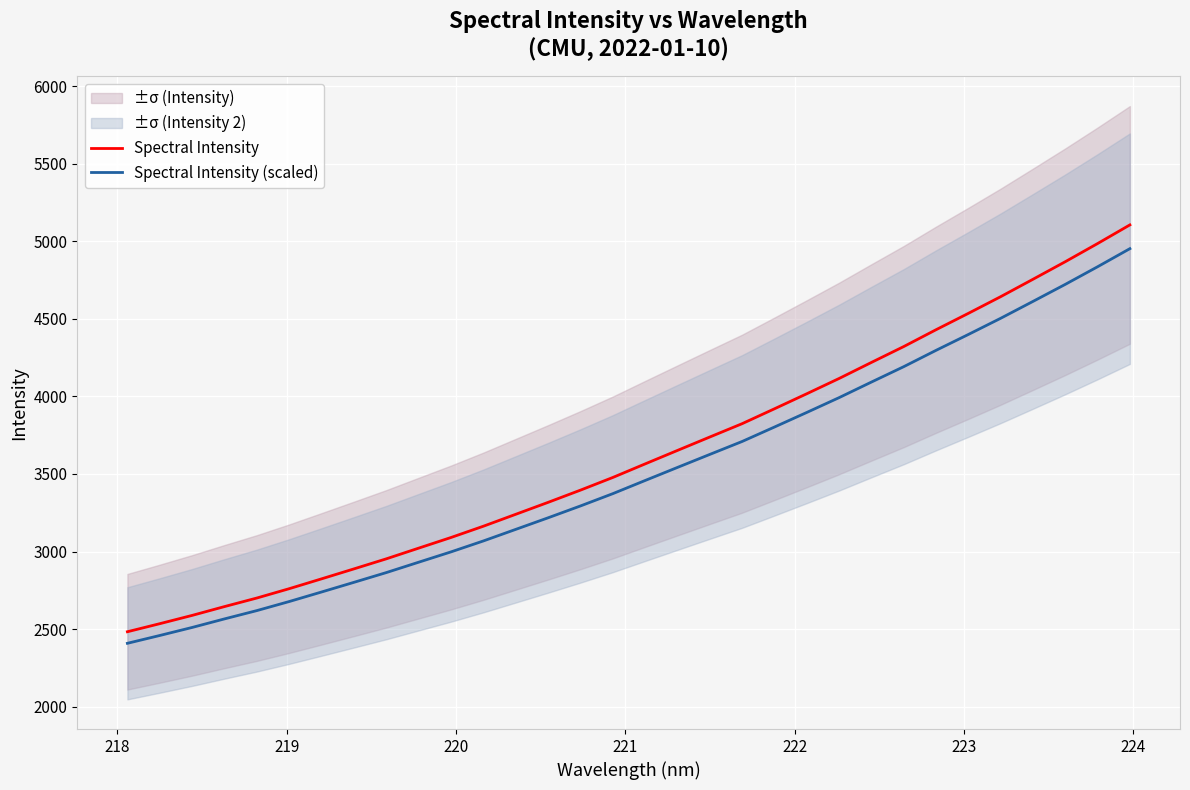

How many distinct data groups are displayed?

2